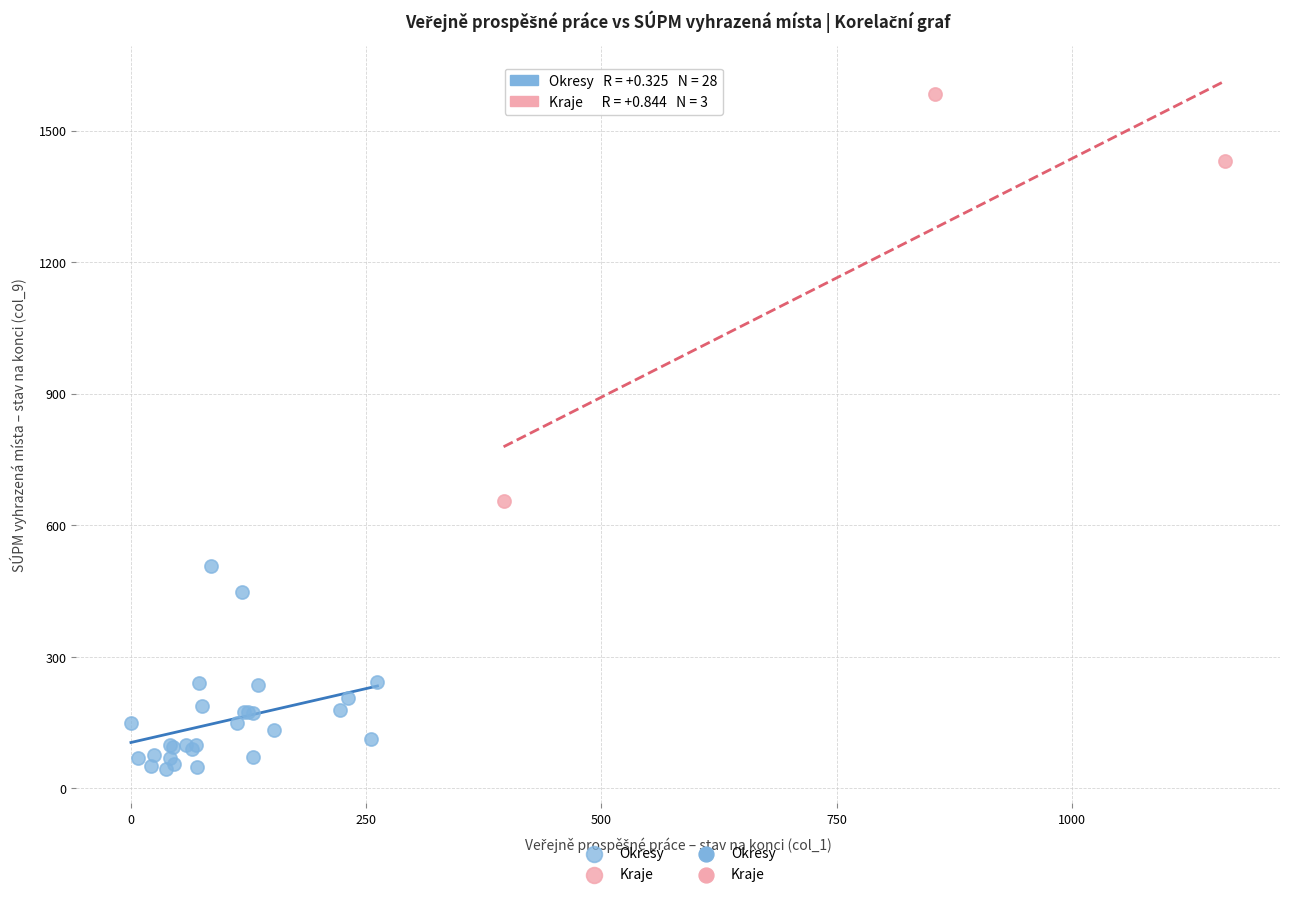

Which series contains the highest Y value?

Kraje